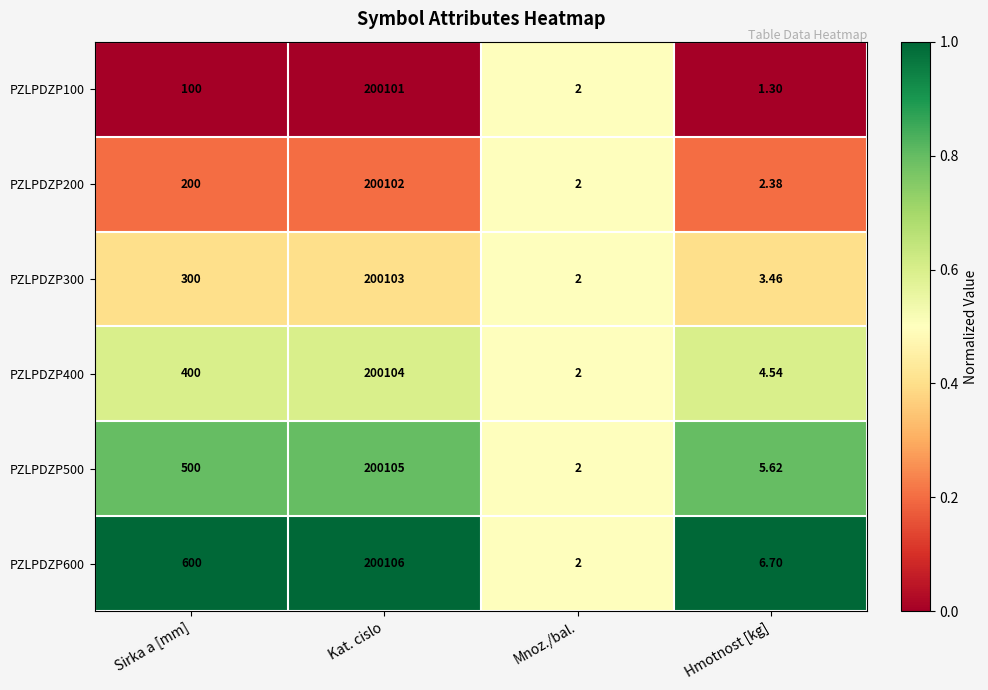

At which label does PZLPDZP300 reach its minimum?

Mnoz./bal.